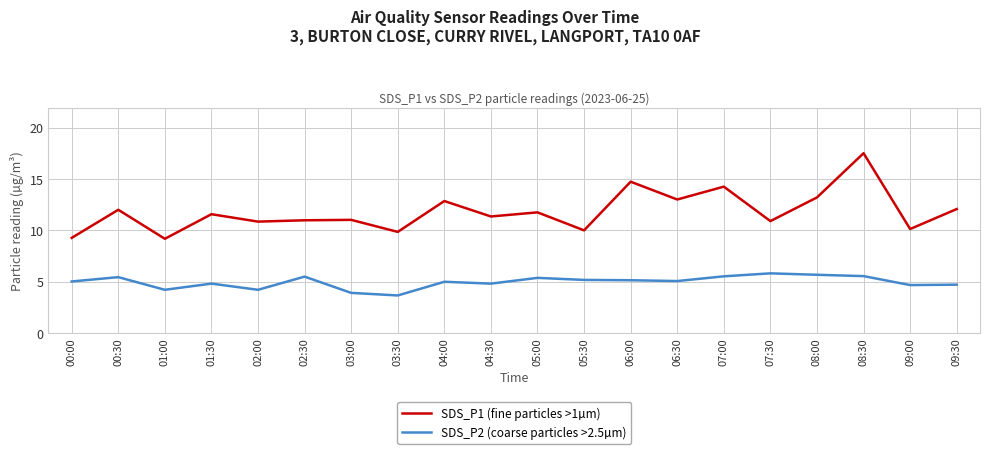

What position from the right is 08:30?

3